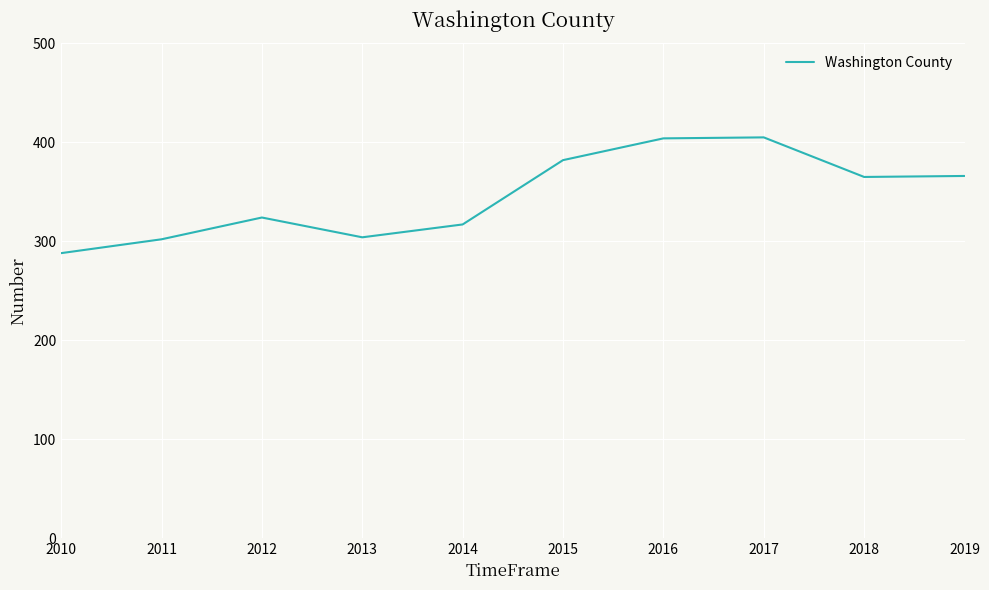

Is it true that the value at 2013 is 412?

False